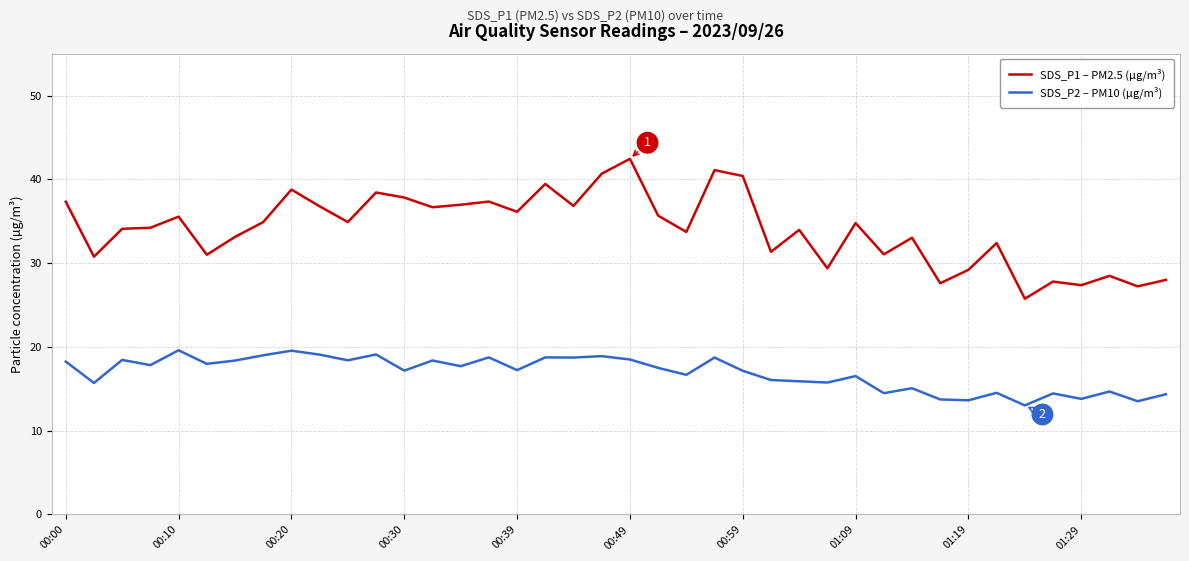

What is the sum of all SDS_P1 – PM2.5 (µg/m³) values?

1362.5